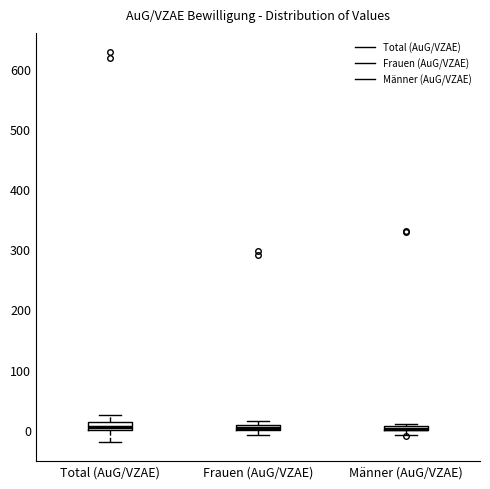

Where is the upper edge of the box for Frauen (AuG/VZAE) on the y-axis? The values are not printed on the chart, so give them approximately, as read against the axis.

10